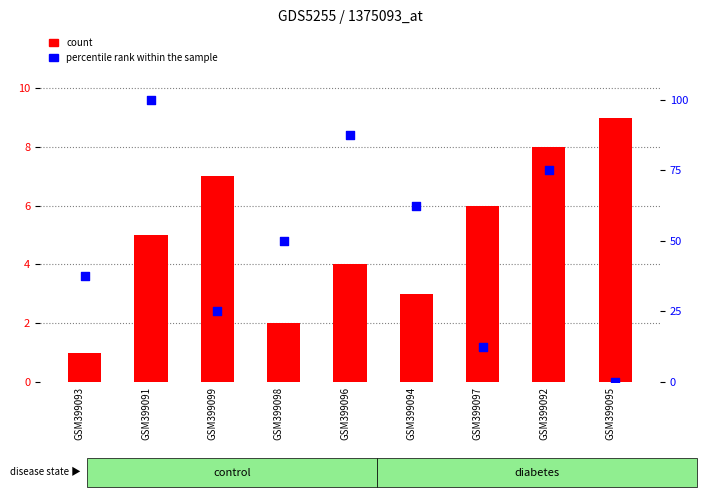

Is the value of percentile rank within the sample at GSM399097 greater than the value of count at GSM399099?

Yes